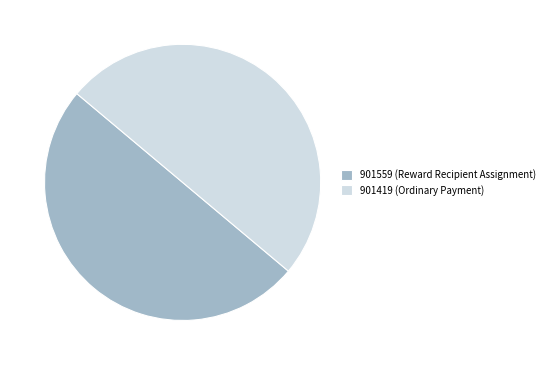

Count the number of slices in the pie.

2